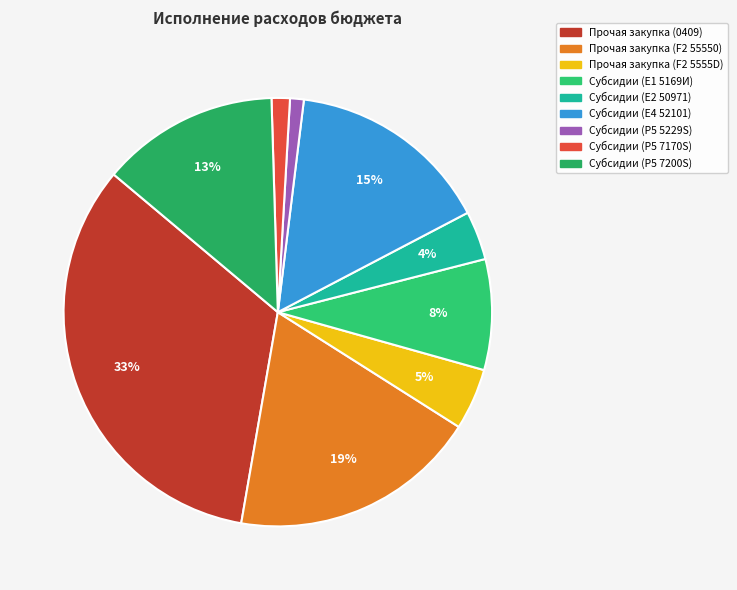

Is there a majority slice in this chart?

No